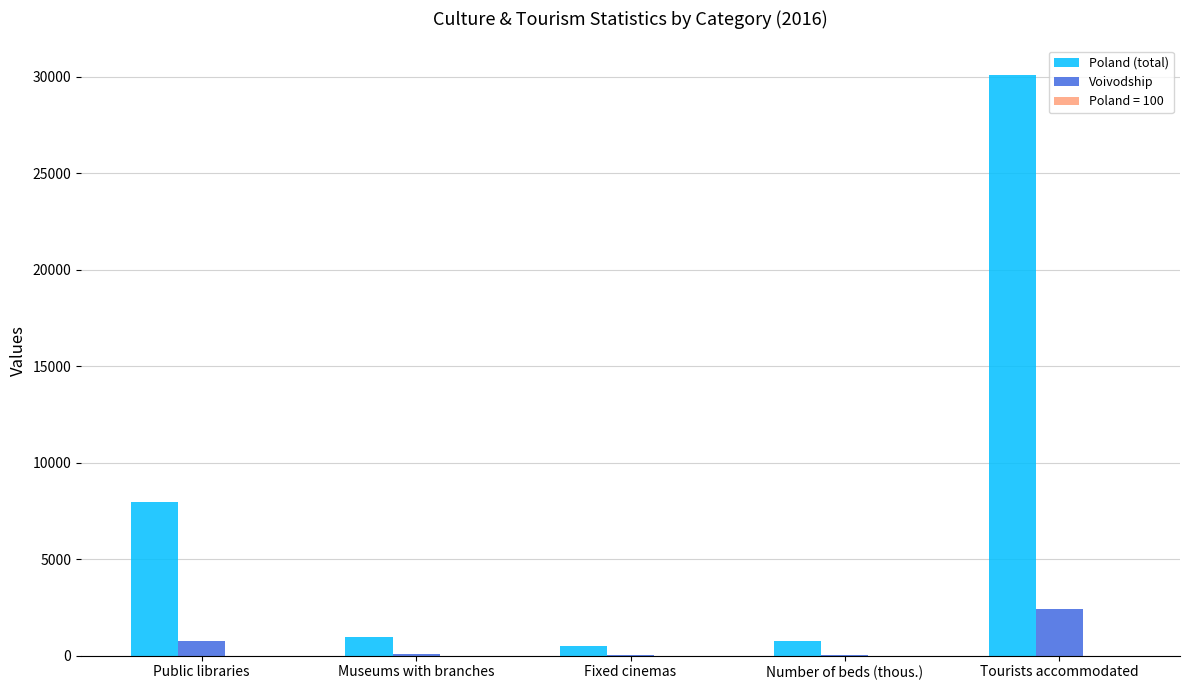

What is the greatest value displayed?

30108.3